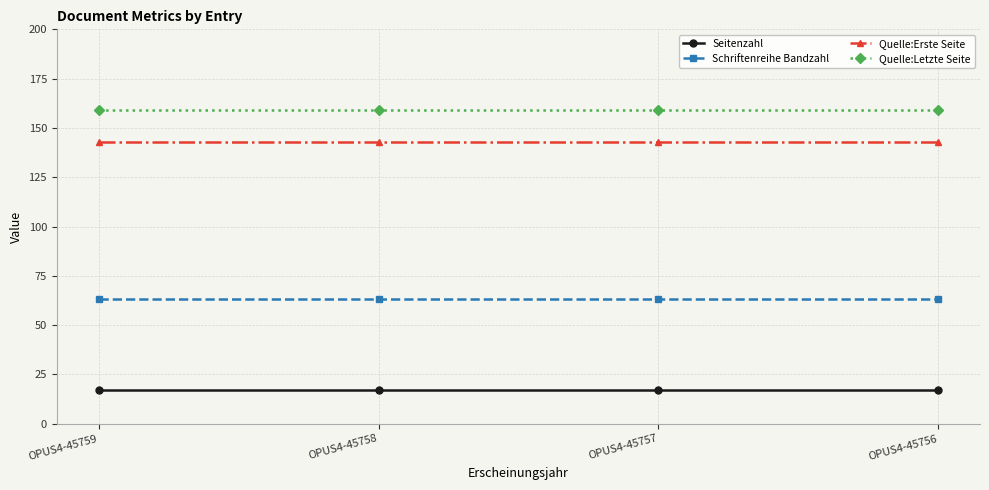

Reading right to left, what are all the values shown in this chart?

Seitenzahl: 17	17	17	17
Schriftenreihe Bandzahl: 63	63	63	63
Quelle:Erste Seite: 143	143	143	143
Quelle:Letzte Seite: 159	159	159	159